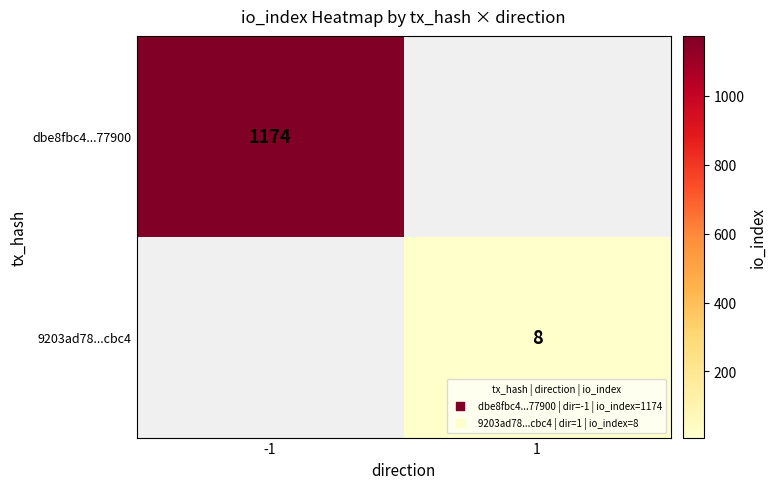

Is it true that dbe8fbc4...77900 equals 1174 at -1?

True